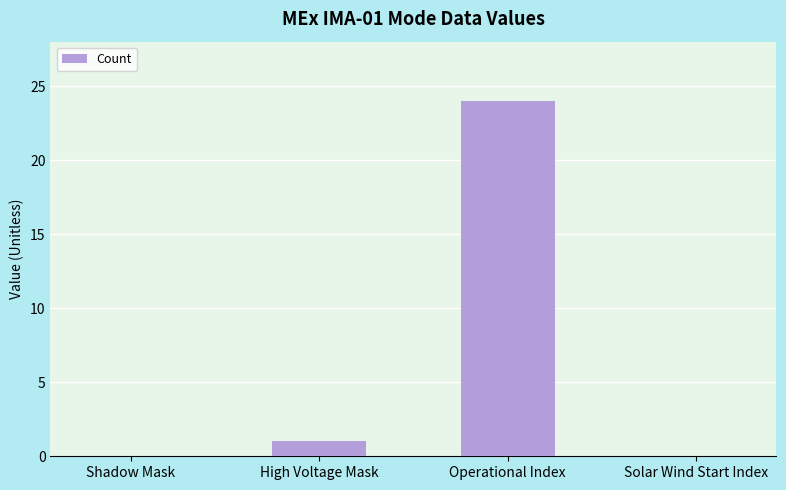

Which category has the highest value across all series?

Operational Index